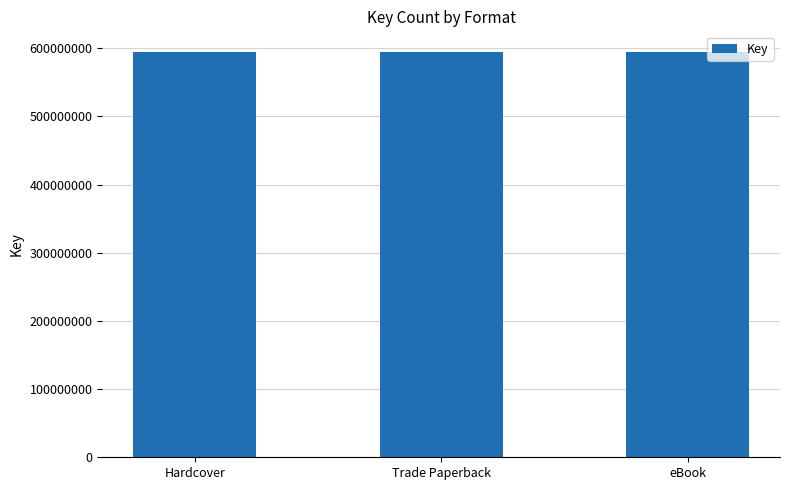

At which label is the value closest to 297435138?

Hardcover